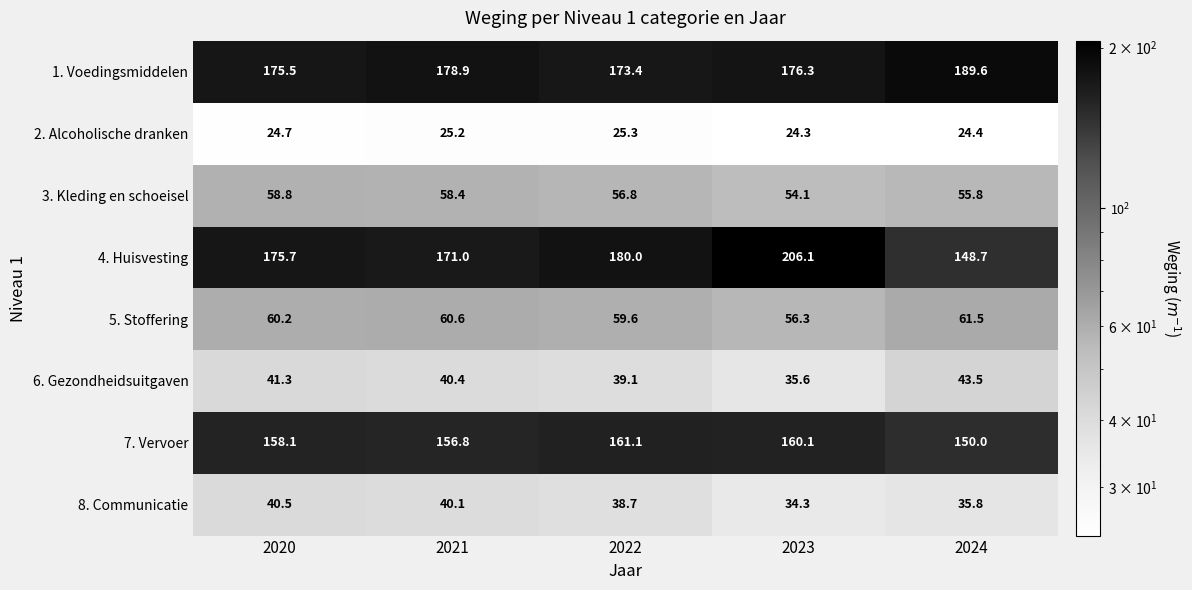

List the labels in order of 4. Huisvesting value, largest first.

2023, 2022, 2020, 2021, 2024